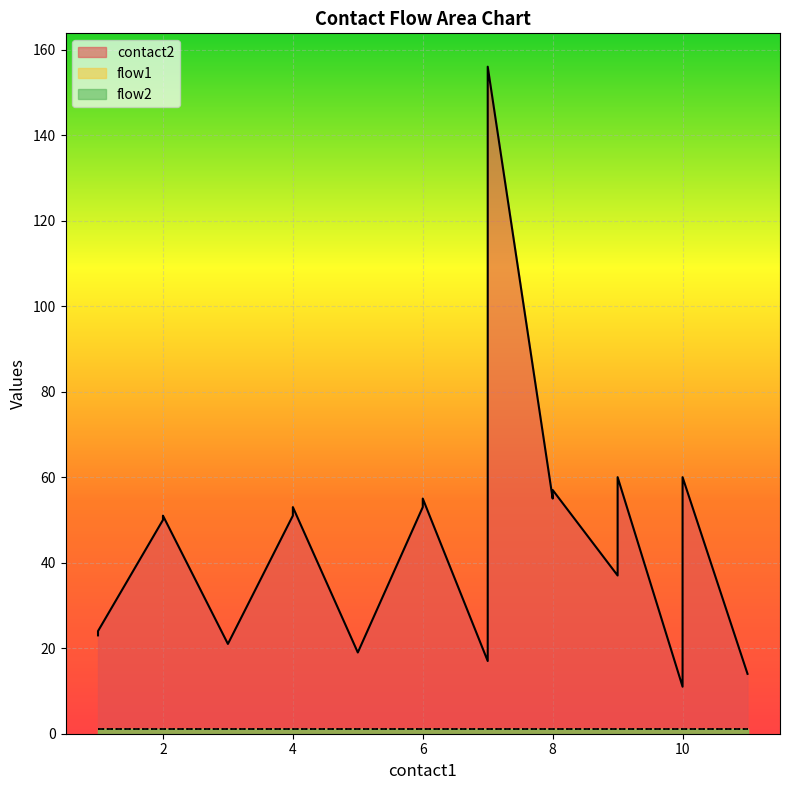

At which category does contact2 reach its first local valley?

3